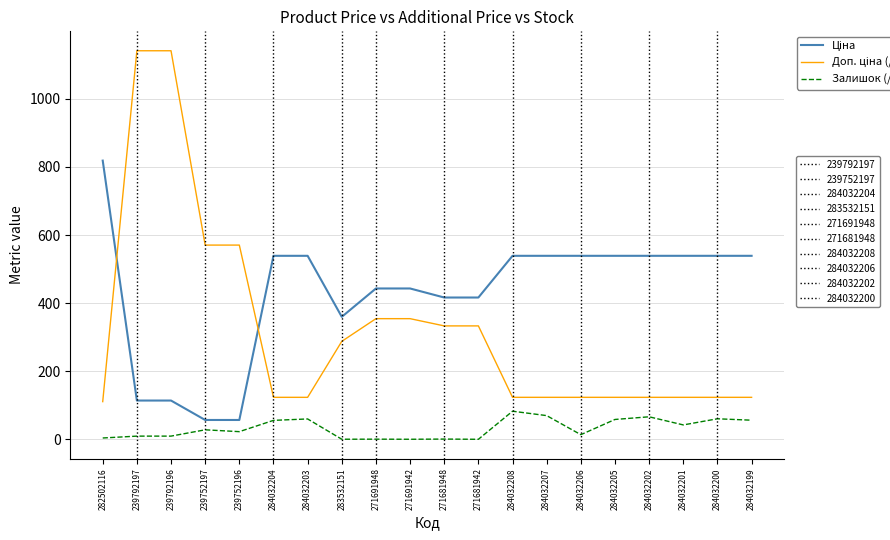

What is the spread (max minus min) of values at 271681948?

415.6